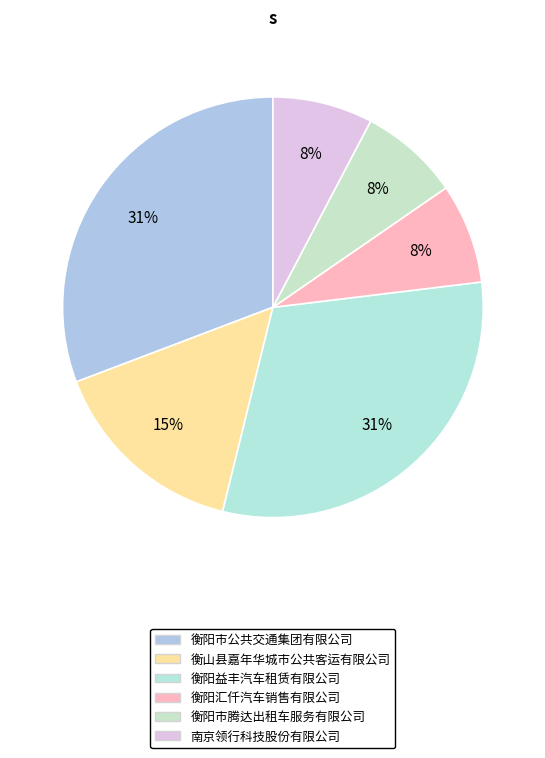

Which slice is the smallest?

衡阳汇仟汽车销售有限公司